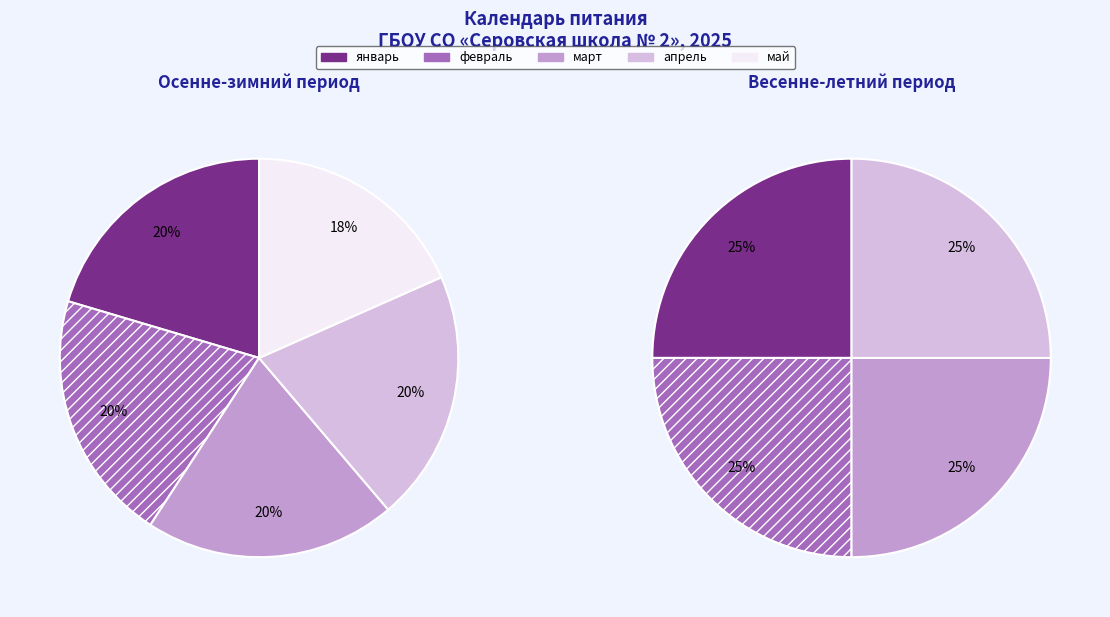

Count the number of slices in the pie.

9